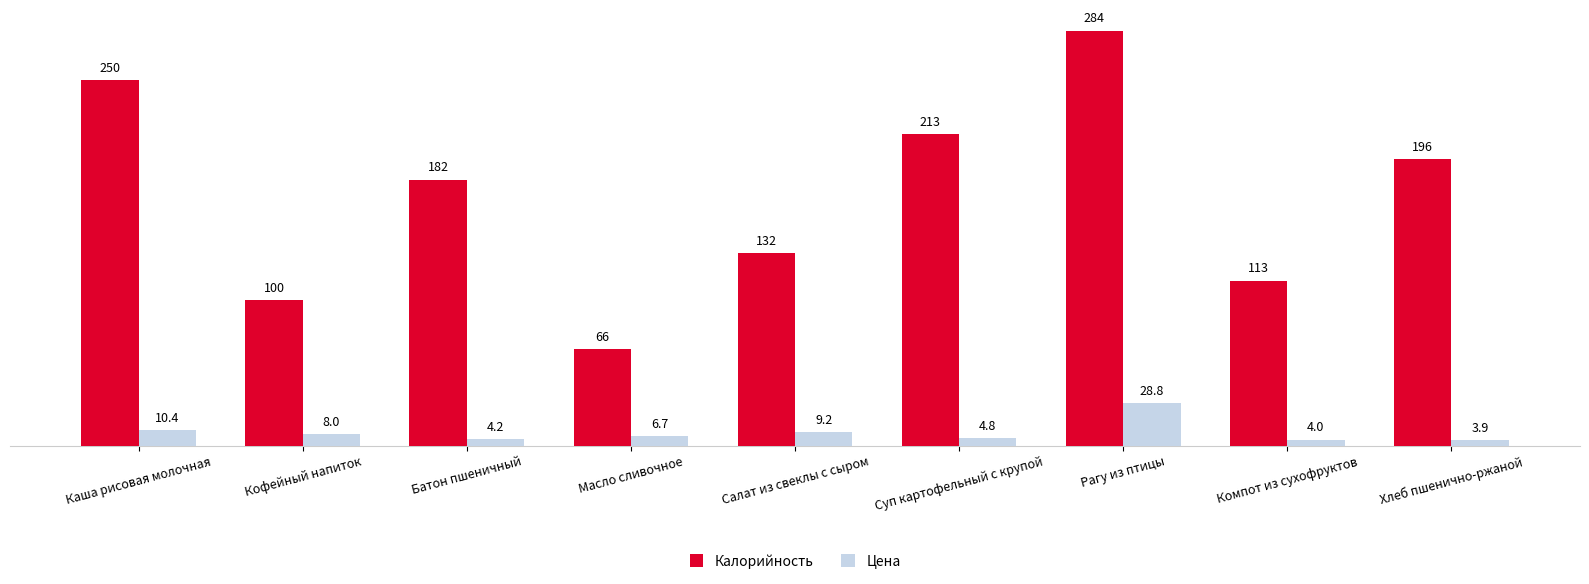

Which label corresponds to the largest value in the chart?

Рагу из птицы